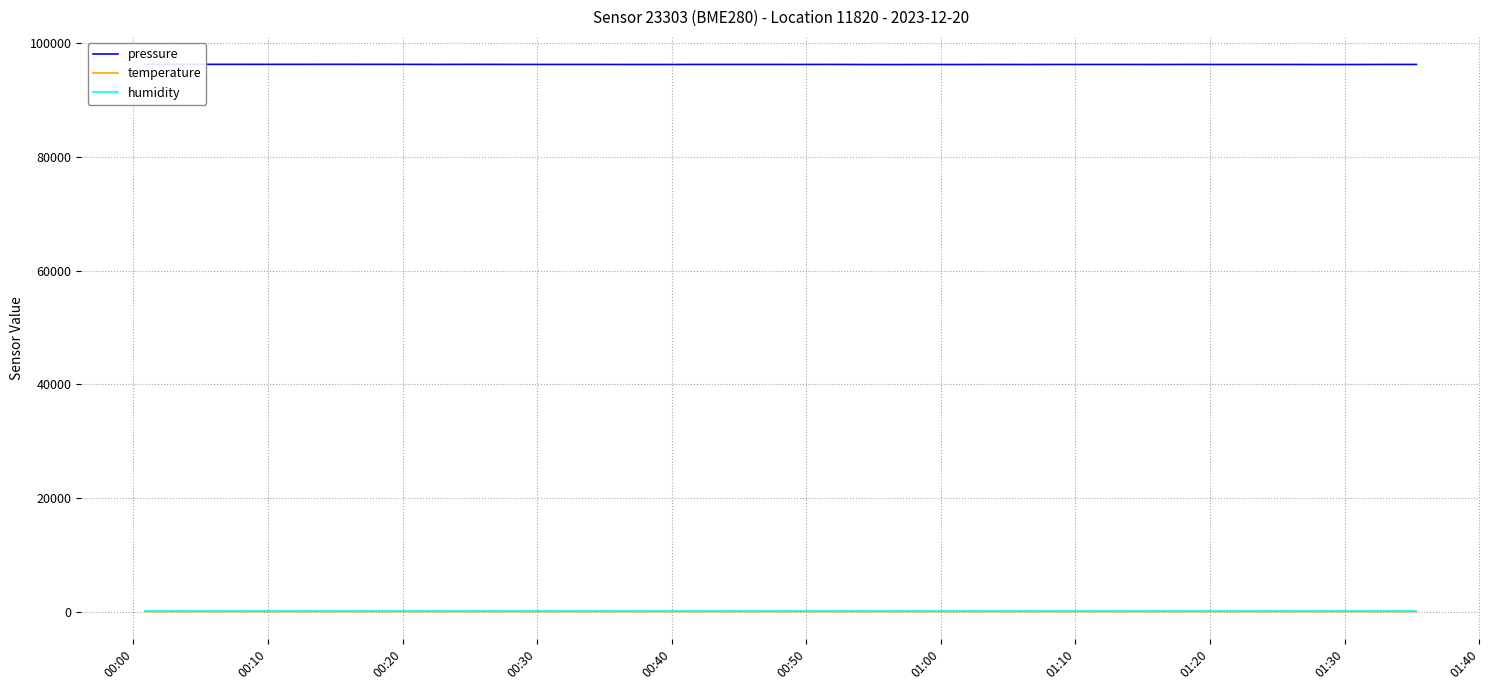

Reading left to right, transcribe all the data shown in this chart.

pressure: 96284.5	96283.8	96270.0	96268.0	96267.9	96271.2	96273.8	96269.6	96265.9	96254.2	96266.4	96255.9	96252.2	96249.1	96248.3	96242.4	96243.7	96250.4	96252.3	96251.2	96247.1	96255.3	96238.9	96228.0	96238.6	96237.8	96245.7	96240.2	96246.6	96246.3	96247.1	96242.8	96249.8	96245.7	96246.9	96245.2	96238.3	96237.7	96249.5	96252.7
temperature: 6.1	6.1	6.1	6.1	6.1	6.2	6.2	6.1	6.2	6.1	6.1	6.1	6.1	6.1	6.0	6.0	6.0	6.0	6.0	5.9	5.8	5.9	5.9	5.9	5.8	5.8	5.8	5.9	5.8	5.8	5.8	5.8	5.8	5.8	5.7	5.7	5.7	5.8	5.8	5.8
humidity: 100.0	100.0	100.0	100.0	100.0	100.0	100.0	100.0	100.0	100.0	100.0	100.0	100.0	100.0	100.0	100.0	100.0	100.0	100.0	100.0	100.0	100.0	100.0	100.0	100.0	100.0	100.0	100.0	100.0	100.0	100.0	100.0	100.0	100.0	100.0	100.0	100.0	100.0	100.0	100.0